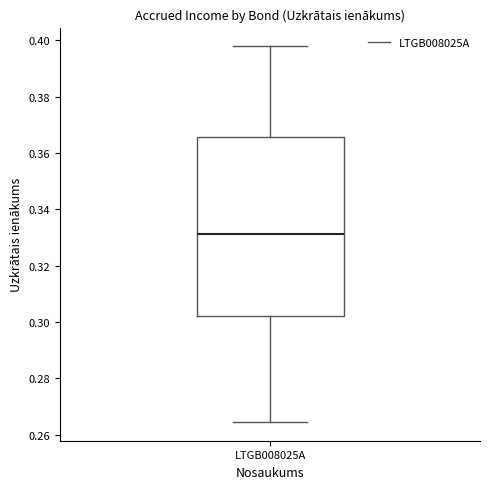

Read this box plot against the y-axis: the position of the median line, the range covered by the box, and the ends of both whiskers. The values are not printed on the chart, so give them approximately, as read against the axis.

median 0.332, box 0.302 to 0.366, whiskers 0.264 to 0.398